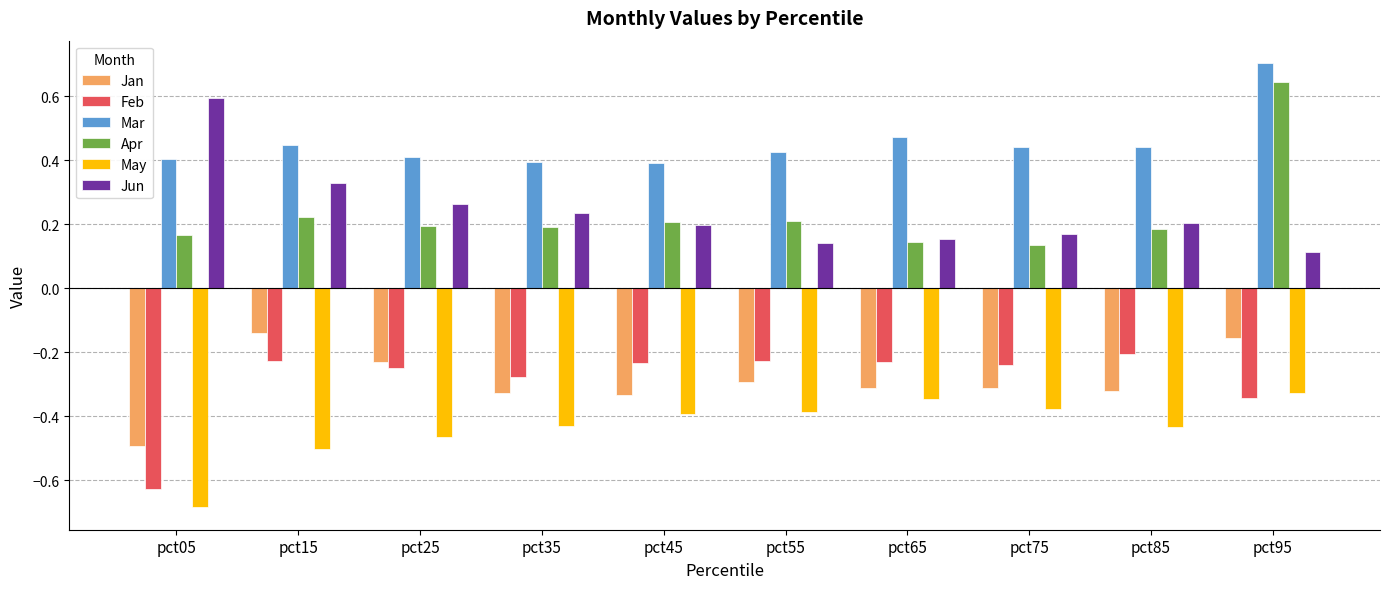

The value of Apr at pct15 is 0.2. True or false?

True